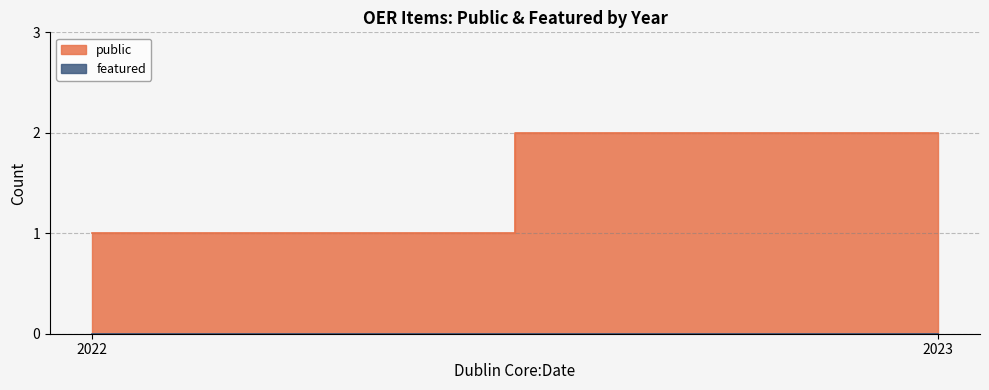

The value of public at 2023 is 0. True or false?

False